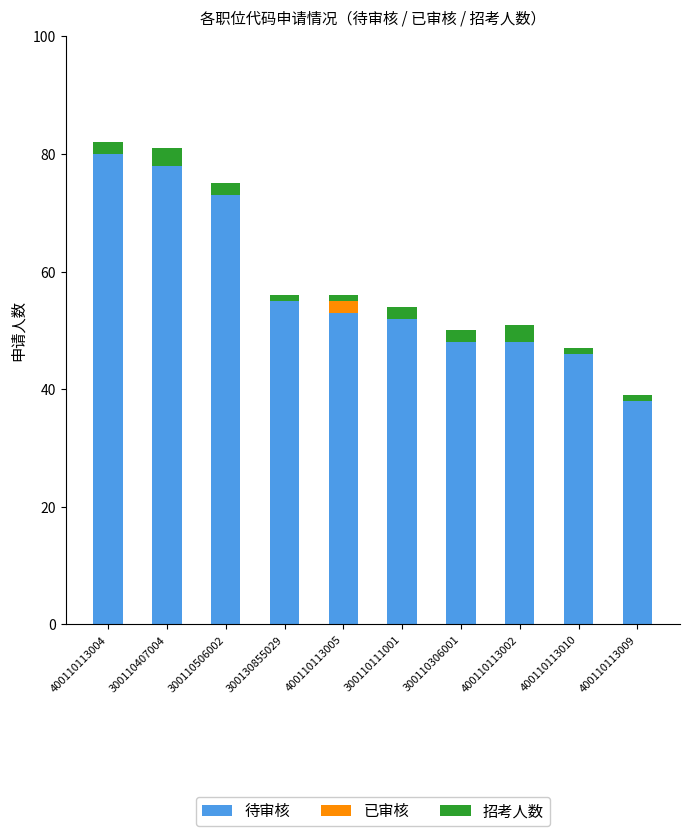

At which label does 待审核 reach its peak?

400110113004